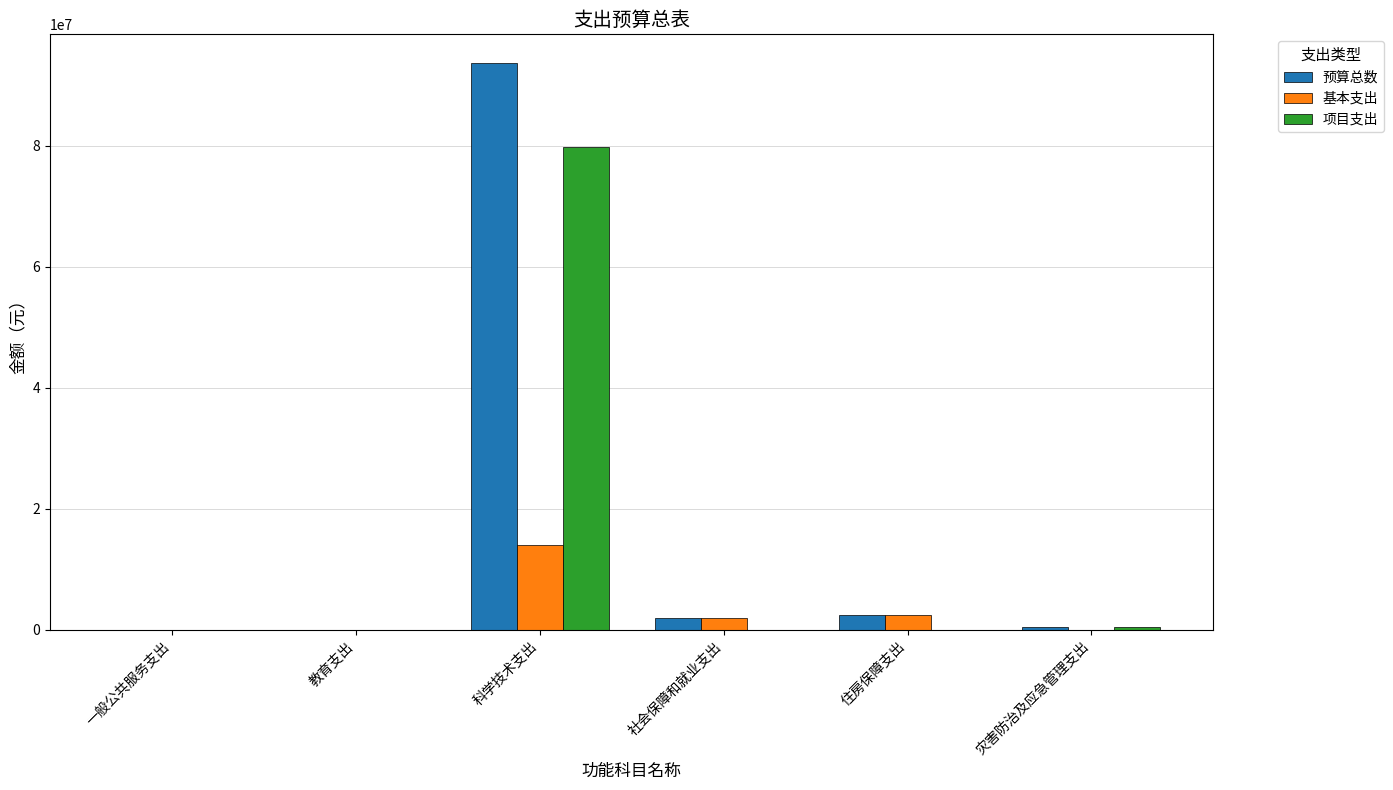

Which series has the widest spread of values?

预算总数